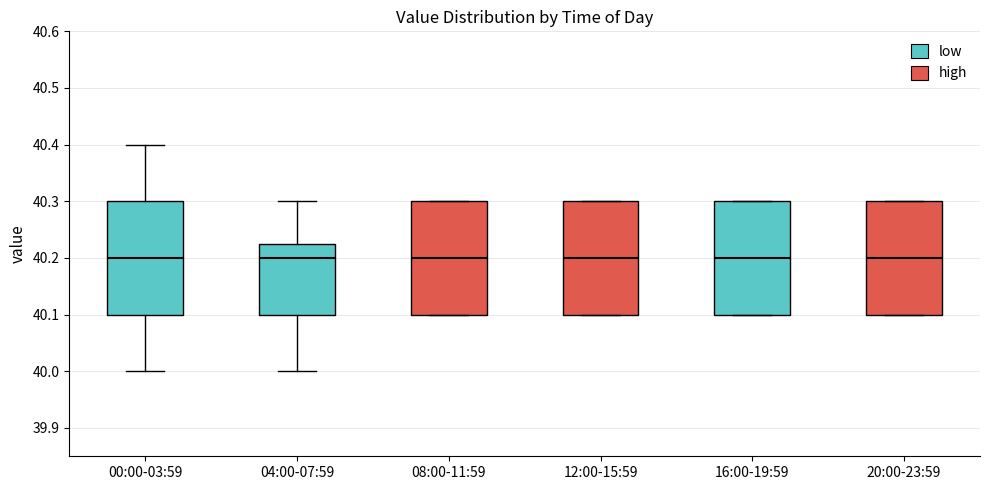

Reading left to right, read every box against the y-axis: the position of its median line, the range the box covers, and the ends of its whiskers. The values are not printed on the chart, so give them approximately, as read against the axis.

00:00-03:59: median 40.20, box 40.10 to 40.30, whiskers 40.00 to 40.40
04:00-07:59: median 40.20, box 40.10 to 40.23, whiskers 40.00 to 40.30
08:00-11:59: median 40.20, box 40.10 to 40.30, whiskers 40.10 to 40.30
12:00-15:59: median 40.20, box 40.10 to 40.30, whiskers 40.10 to 40.30
16:00-19:59: median 40.20, box 40.10 to 40.30, whiskers 40.10 to 40.30
20:00-23:59: median 40.20, box 40.10 to 40.30, whiskers 40.10 to 40.30